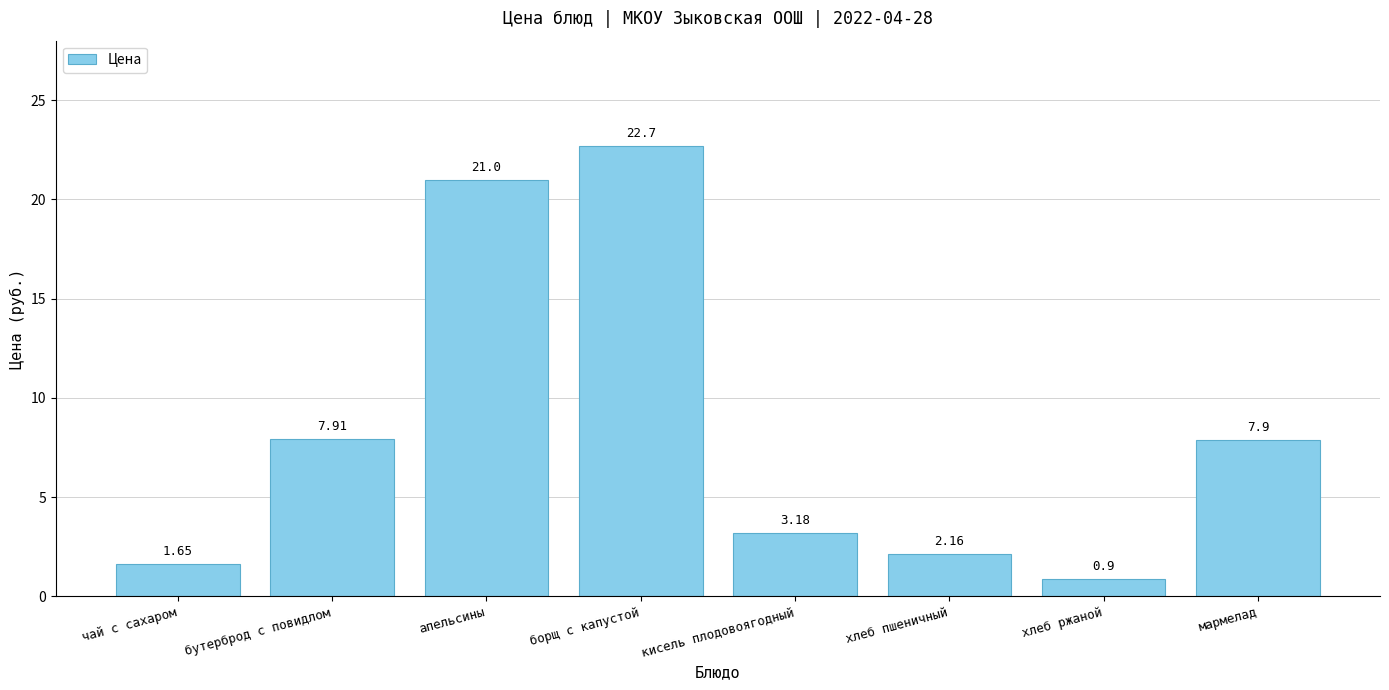

Which label corresponds to the largest value in the chart?

борщ с капустой